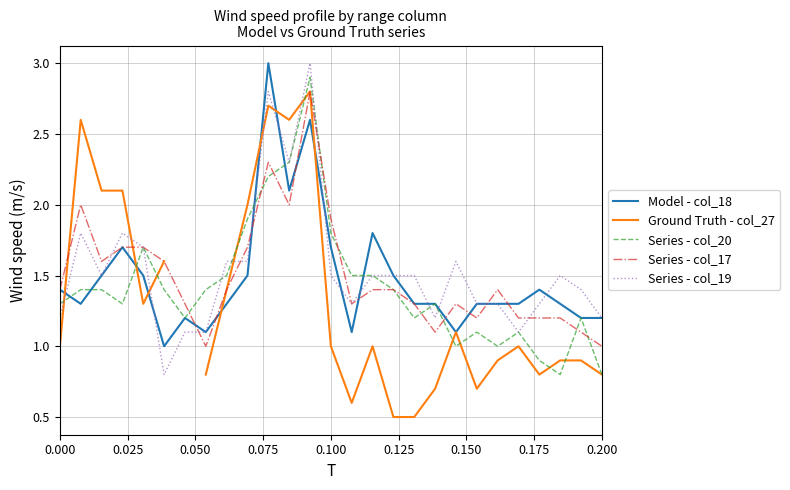

What is the maximum value for Series - col_19?

3.0